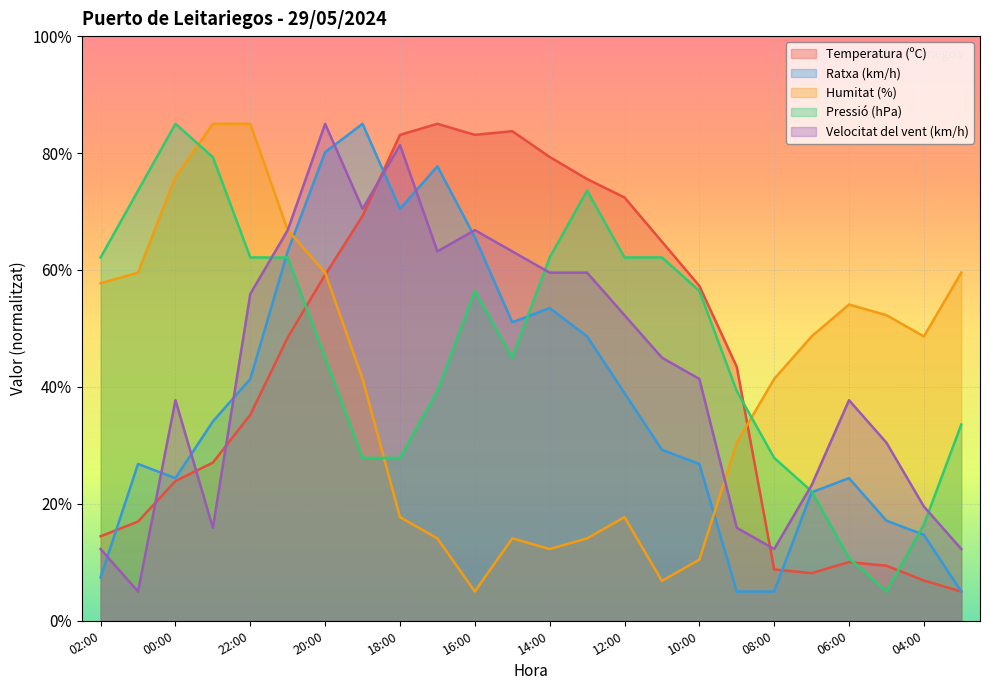

Is it true that Ratxa (km/h) equals 70.5 at 18:00?

True